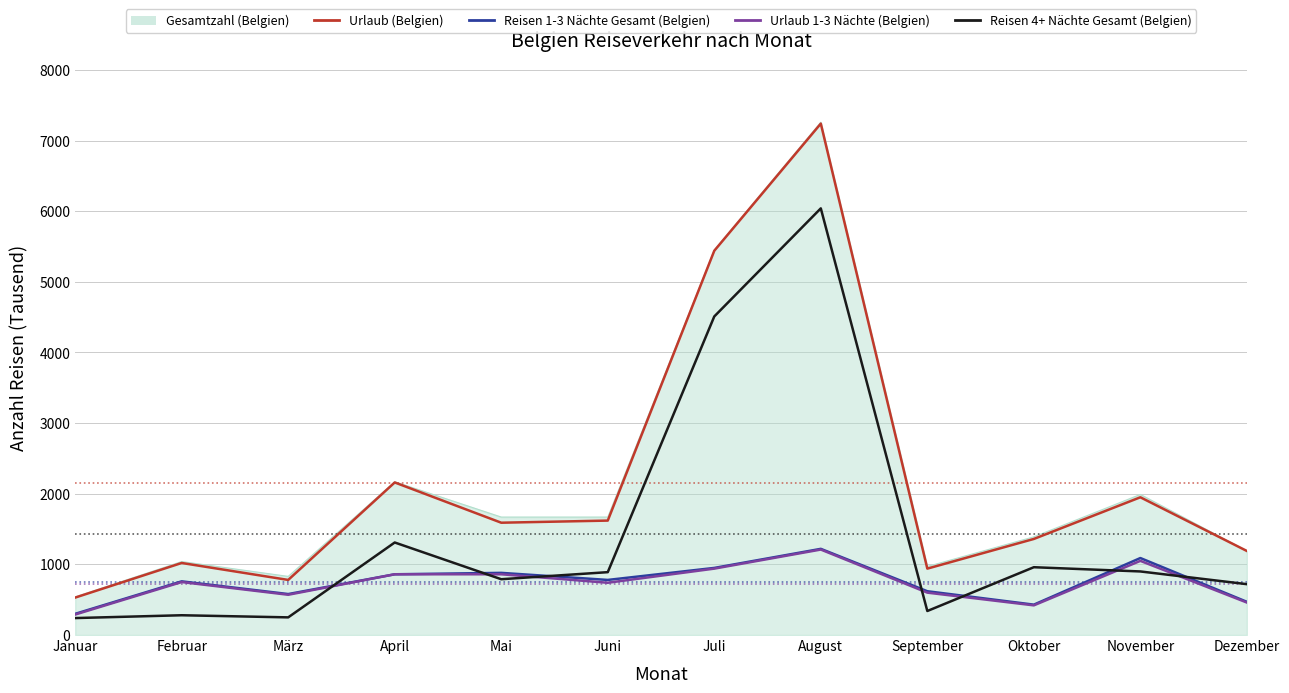

What is the average value of the Reisen 4+ Nächte Gesamt (Belgien) series?

1436